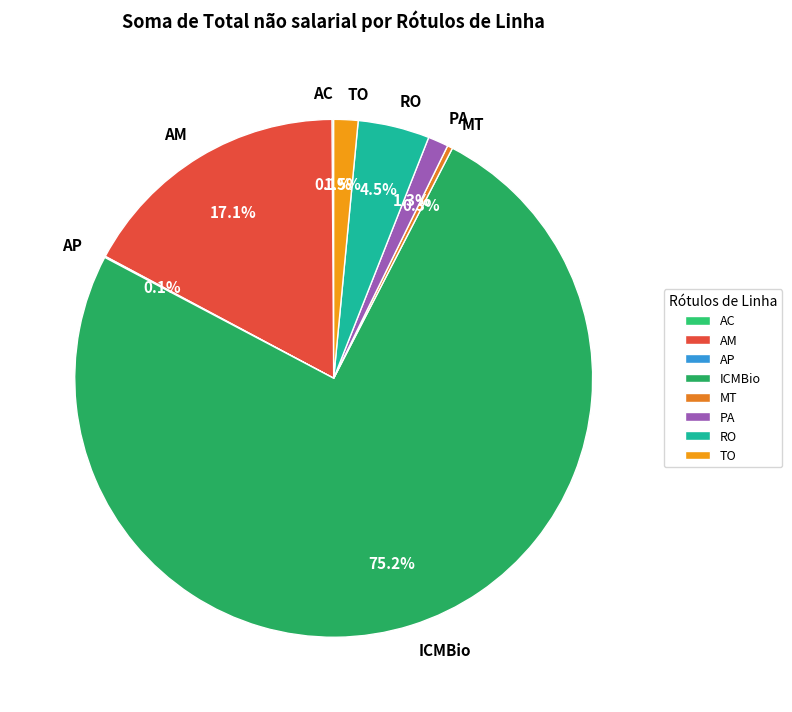

Do AM and TO together represent more than half of the pie?

No